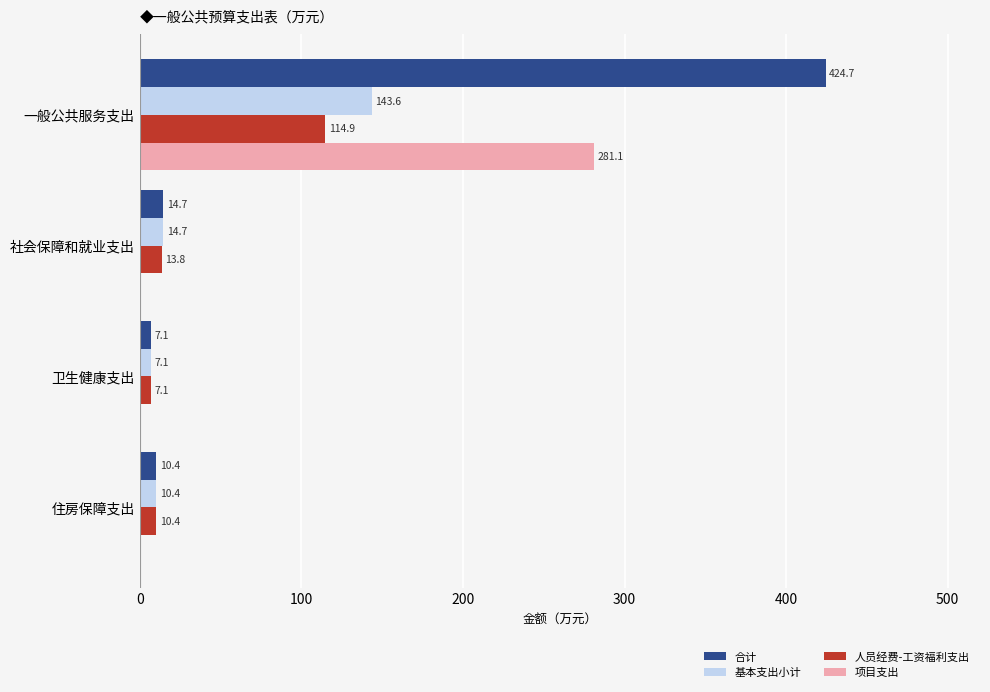

The 合计 series shows 424.7 at 一般公共服务支出. True or false?

True